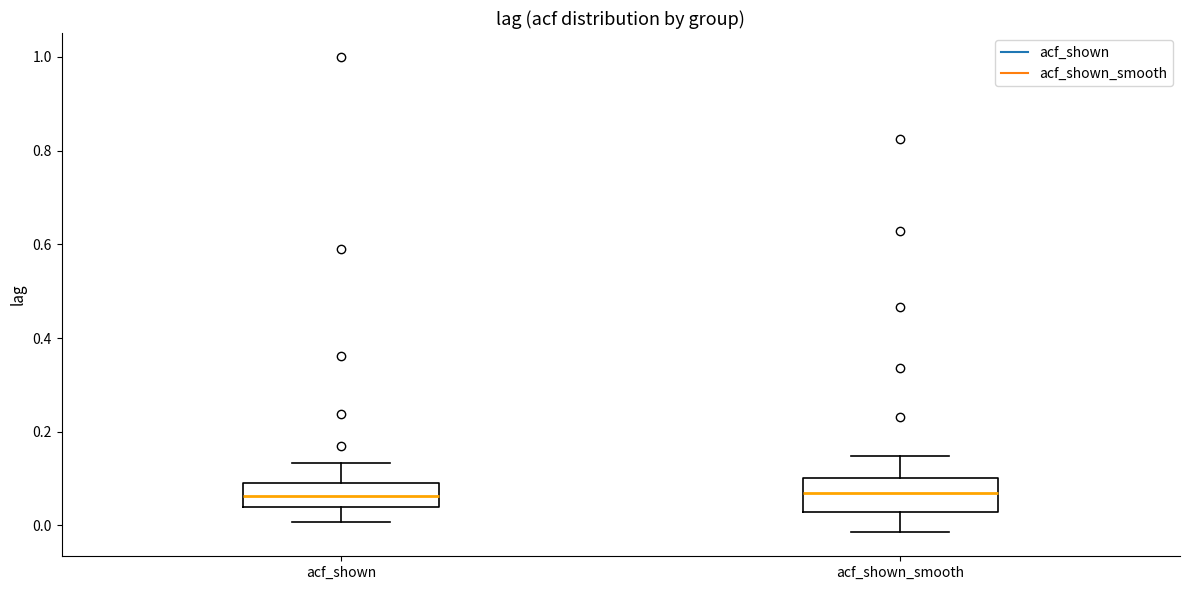

Reading left to right, transcribe this box plot: for each box, give where its median line is, the range the box spans, and where its two whiskers end, as read against the y-axis. The values are not printed on the chart, so give them approximately, as read against the axis.

acf_shown: median 0.06, box 0.04 to 0.10, whiskers 0.00 to 0.14
acf_shown_smooth: median 0.08, box 0.02 to 0.10, whiskers -0.02 to 0.14